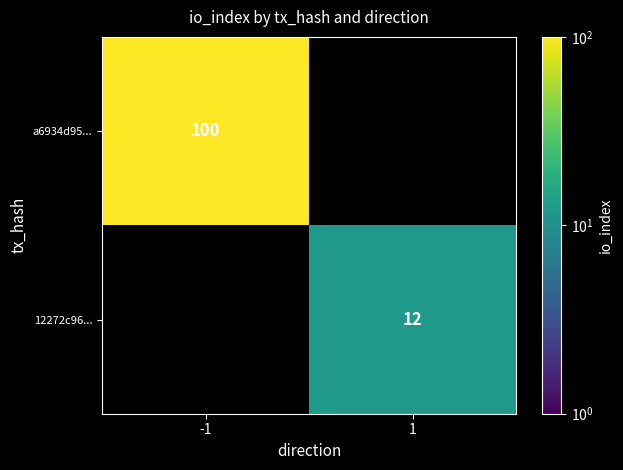

Is it true that 12272c96... equals 19 at 1?

False